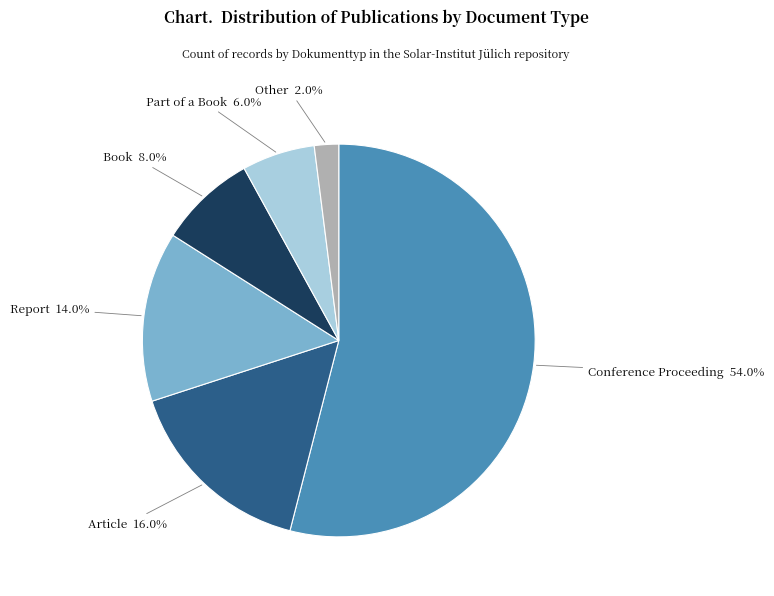

The Article slice represents 25% of the pie. True or false?

False